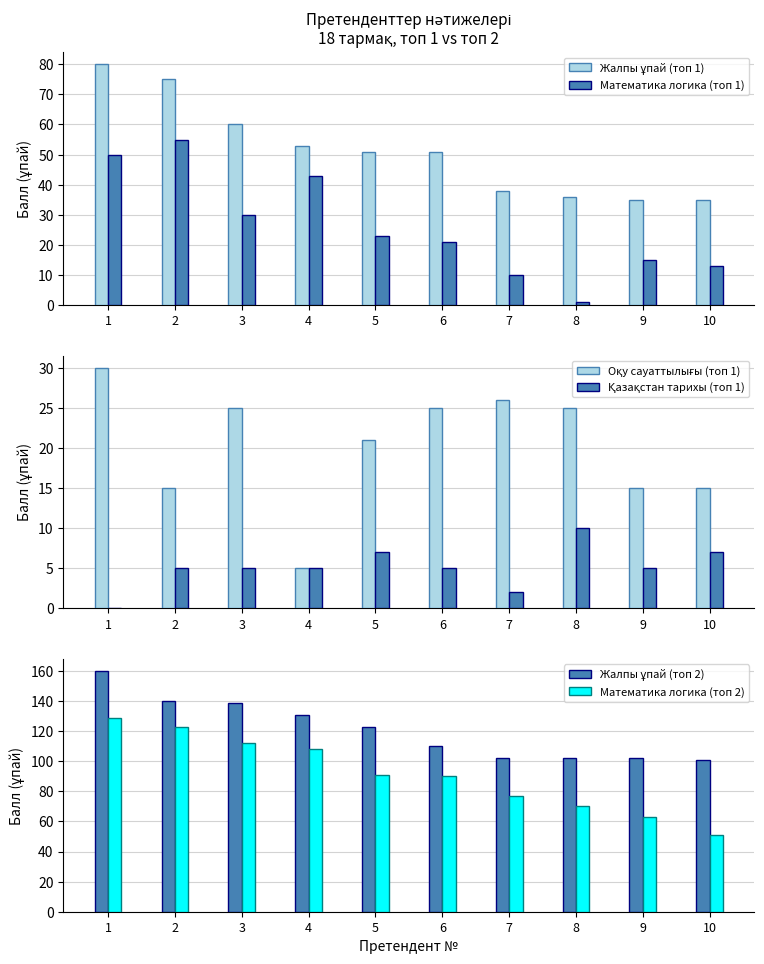

What is the value of the Оқу сауаттылығы (топ 1) bar at the 9th from the left?

15